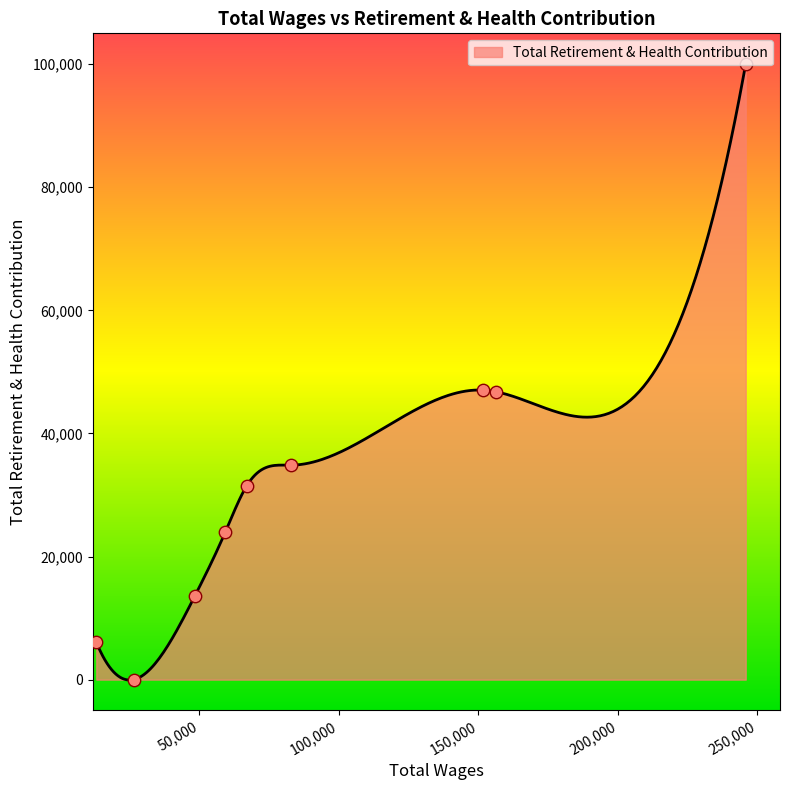

What is the change in value from 59298.0 to 26485.0?

-23931